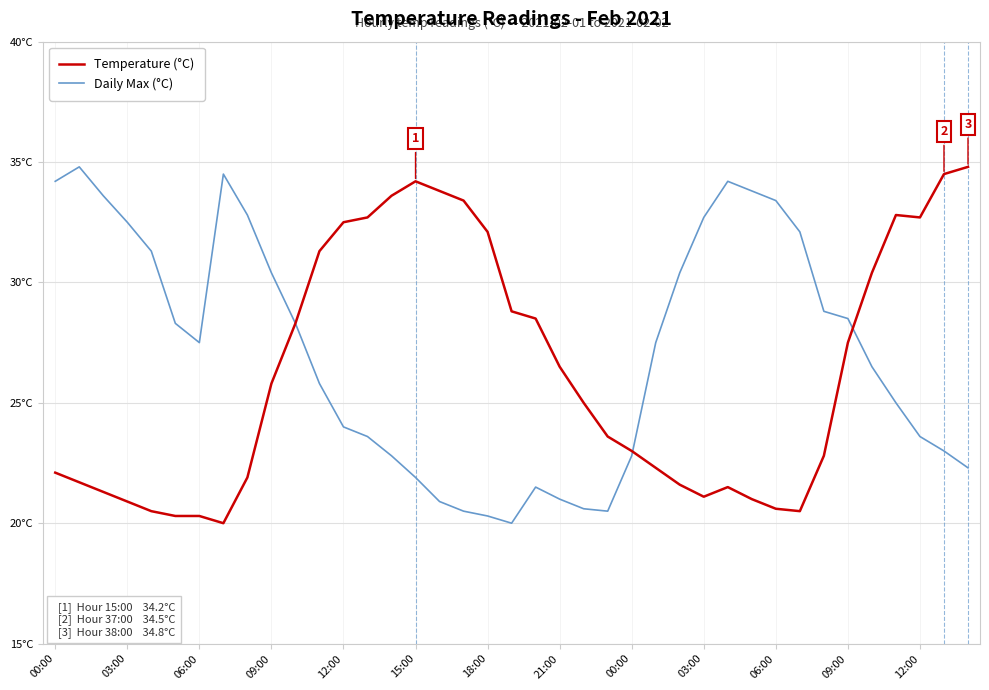

Reading right to left, list all the values displayed in this chart.

Temperature (°C): 34.8	34.5	32.7	32.8	30.4	27.5	22.8	20.5	20.6	21.0	21.5	21.1	21.6	22.3	23.0	23.6	25.0	26.5	28.5	28.8	32.1	33.4	33.8	34.2	33.6	32.7	32.5	31.3	28.3	25.8	21.9	20.0	20.3	20.3	20.5	20.9	21.3	21.7	22.1
Daily Max (°C): 22.3	23.0	23.6	25.0	26.5	28.5	28.8	32.1	33.4	33.8	34.2	32.7	30.4	27.5	22.8	20.5	20.6	21.0	21.5	20.0	20.3	20.5	20.9	21.9	22.8	23.6	24.0	25.8	28.3	30.4	32.8	34.5	27.5	28.3	31.3	32.5	33.6	34.8	34.2